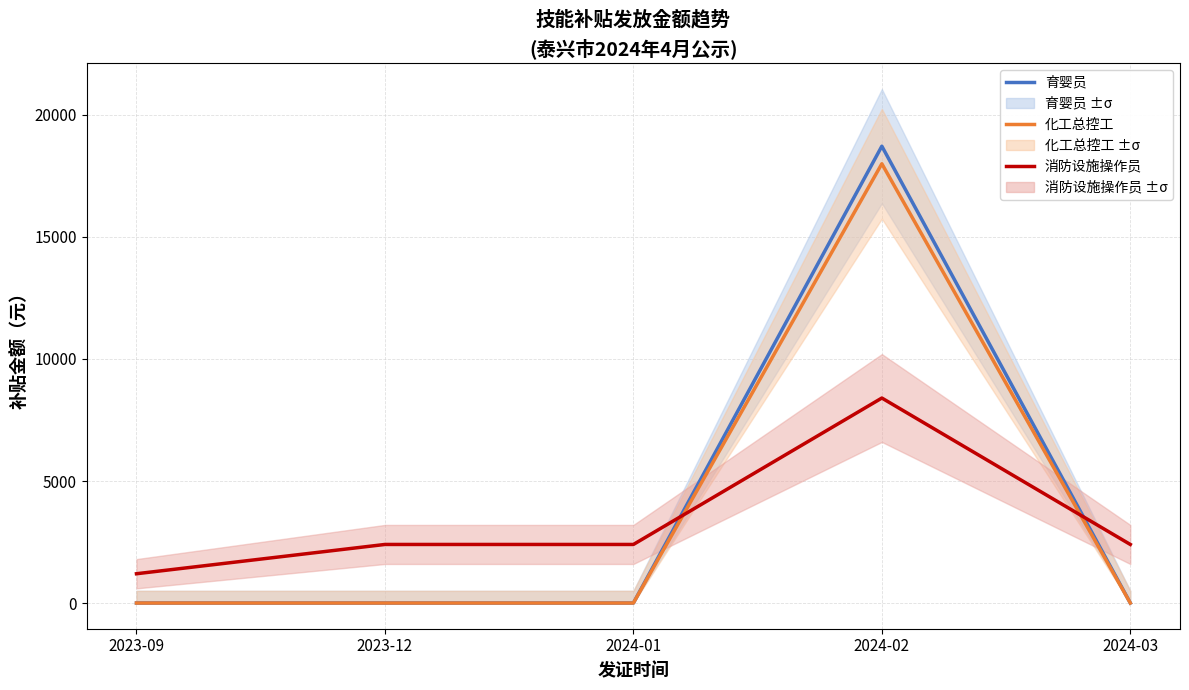

Does the chart have visible grid lines?

Yes